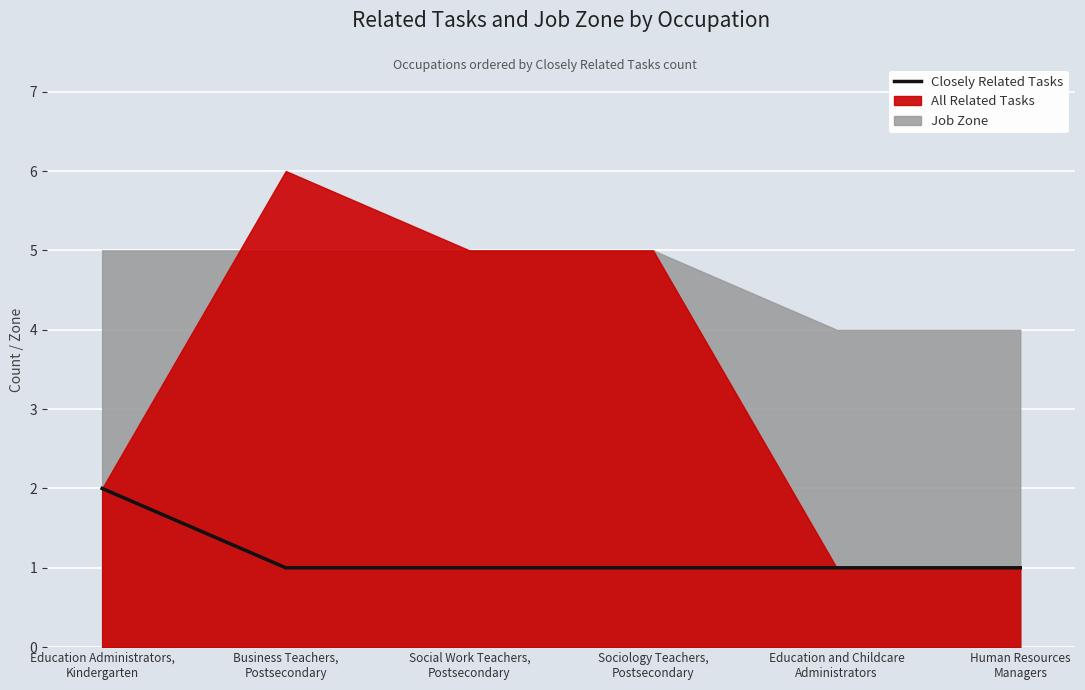

What is the sum of all values?

7